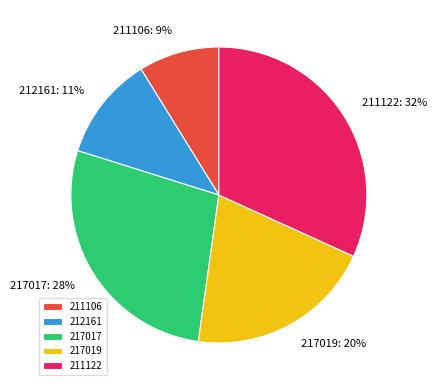

Between 217017 and 211106, which is larger?

217017